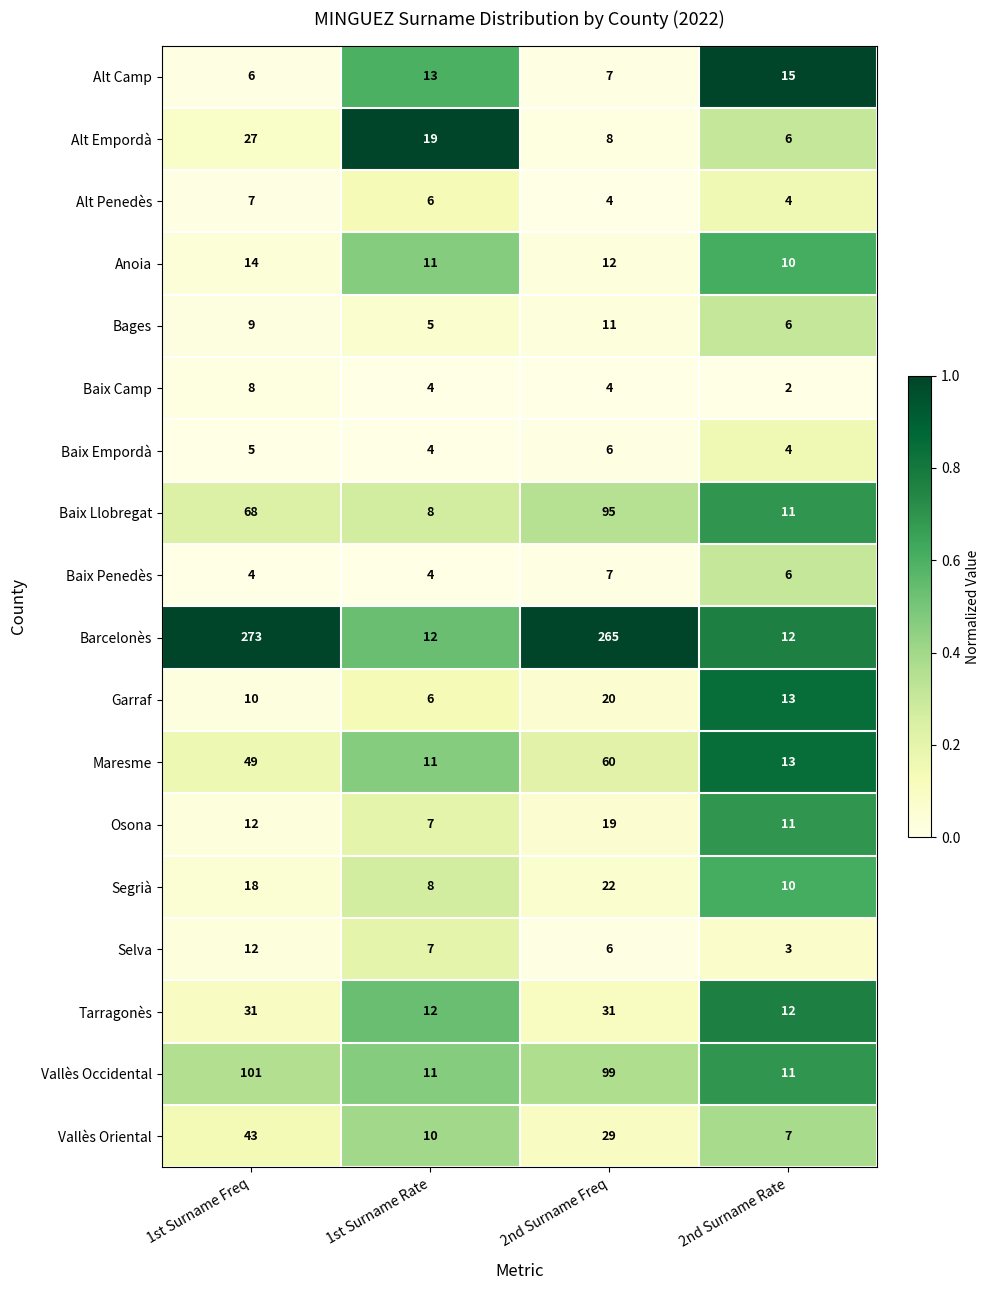

At which label does Alt Empordà reach its minimum?

2nd Surname Rate